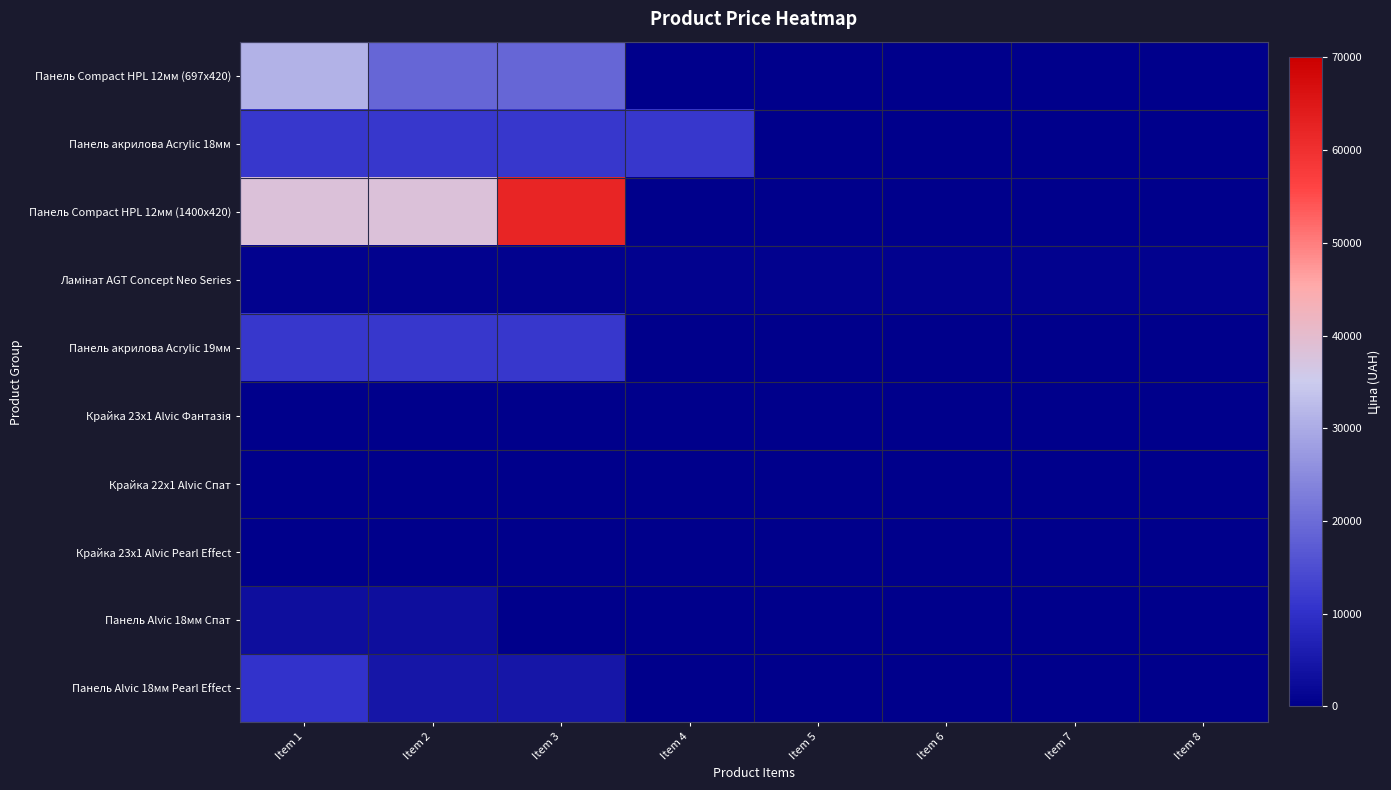

At which category is the sum across all series the highest?

Item 3